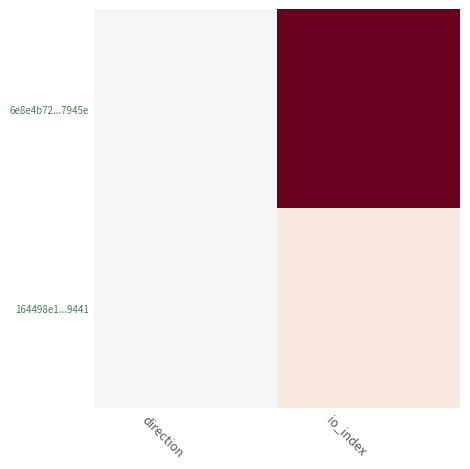

Rank the series by their maximum value, from highest to lowest.

6e8e4b72...7945e, 164498e1...9441